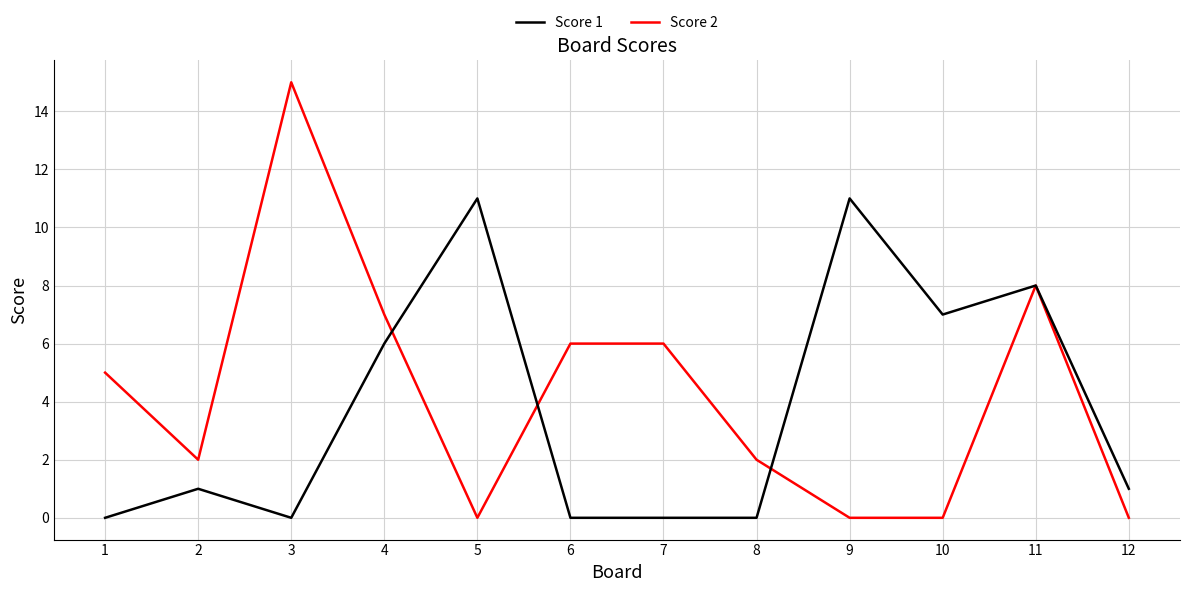

Rank the series by their maximum value, from highest to lowest.

Score 2, Score 1